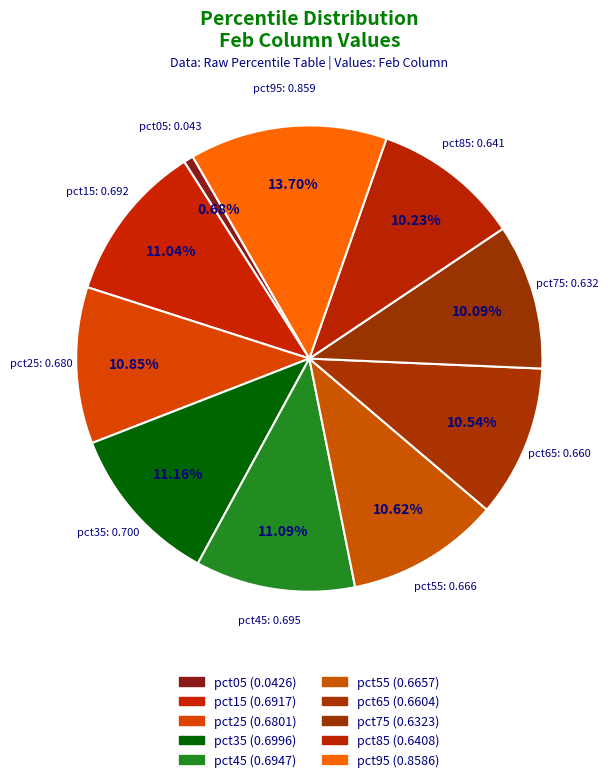

Which has a higher value, pct95 or pct45?

pct95